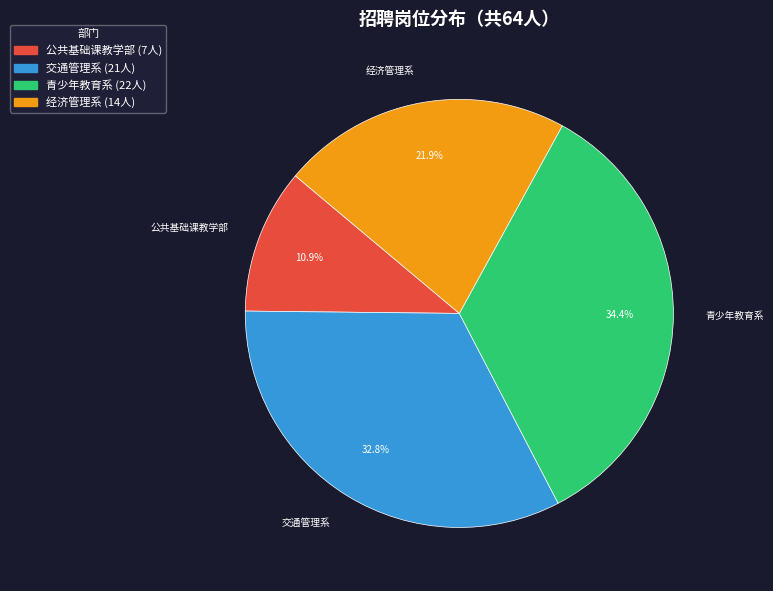

Is there any slice that represents more than half of the pie?

No